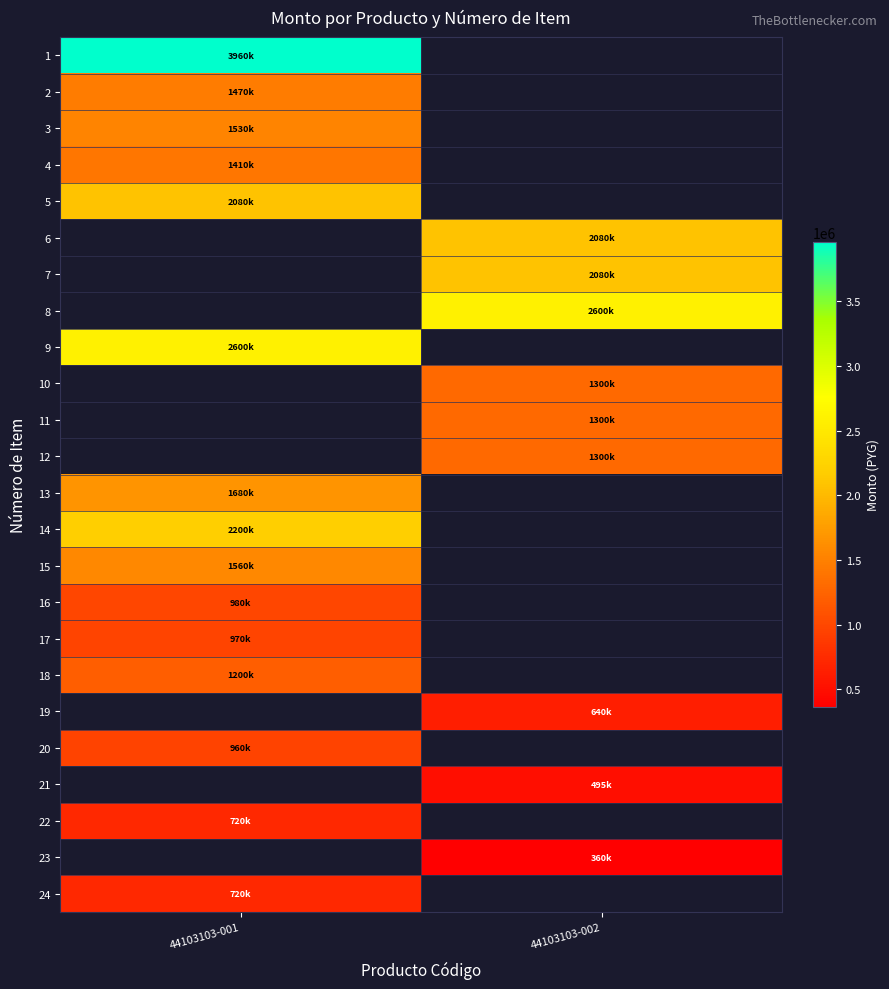

What is the greatest value displayed?

3960000.0